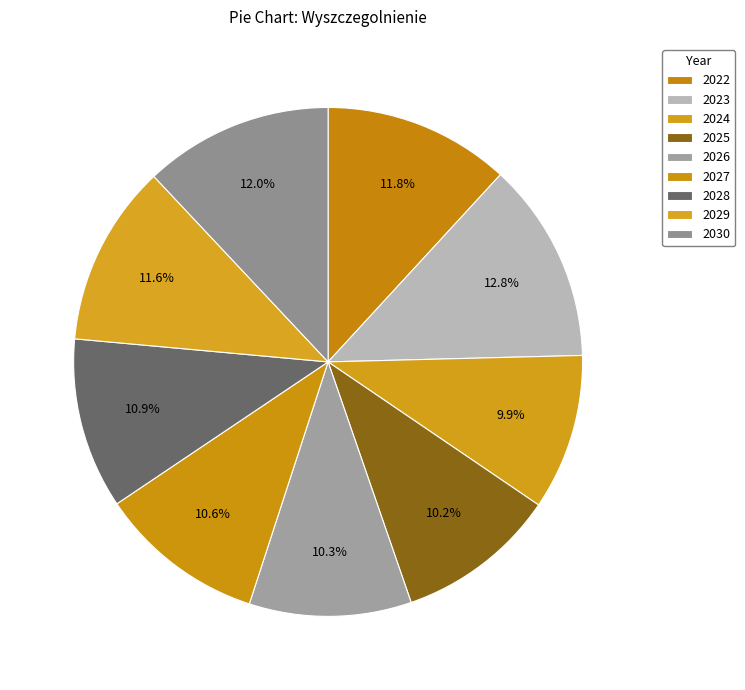

Count the number of slices in the pie.

9